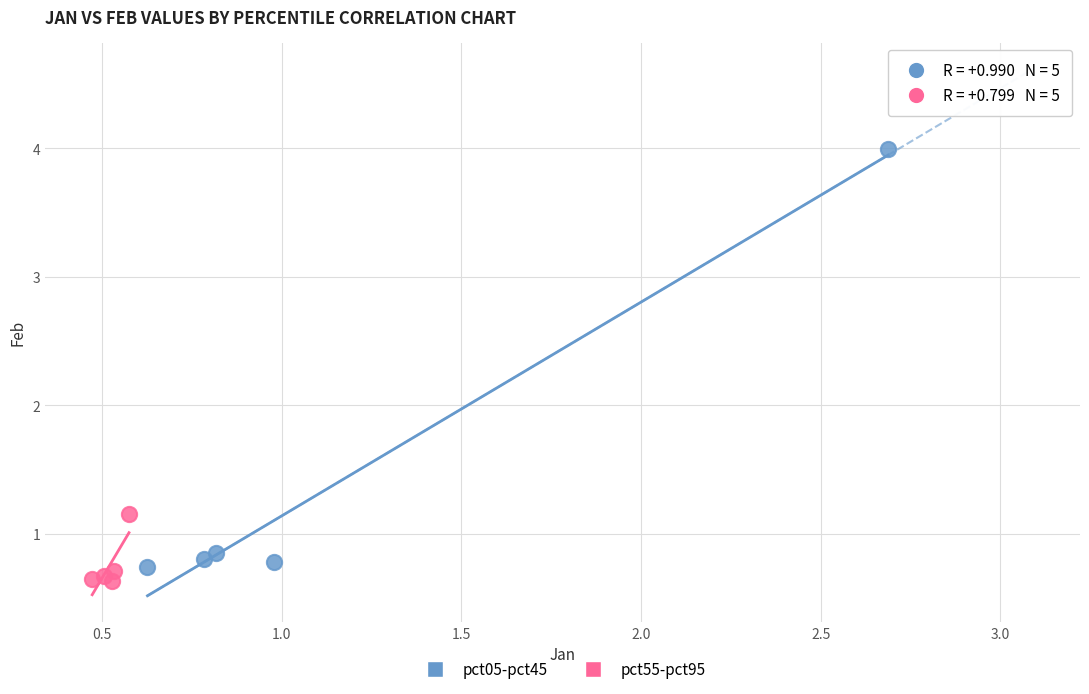

Which series contains the highest Y value?

pct05-pct45